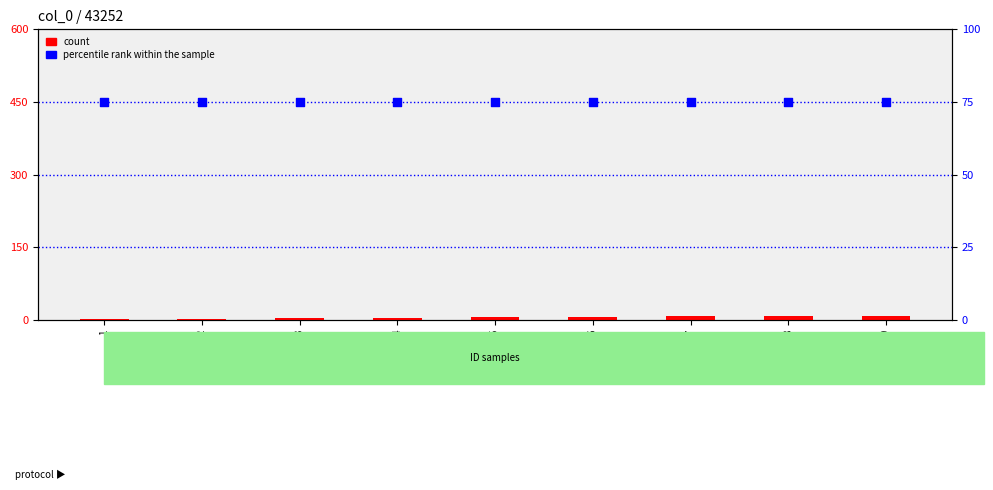

Which series reaches the minimum Y coordinate?

count